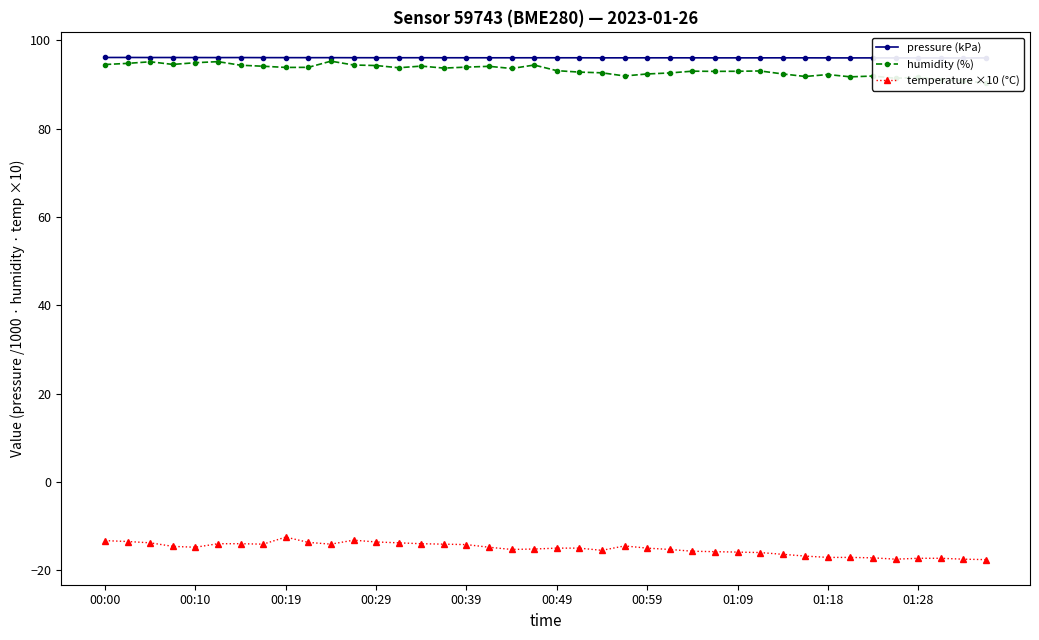

What is the minimum value for temperature ×10 (°C)?

-17.6